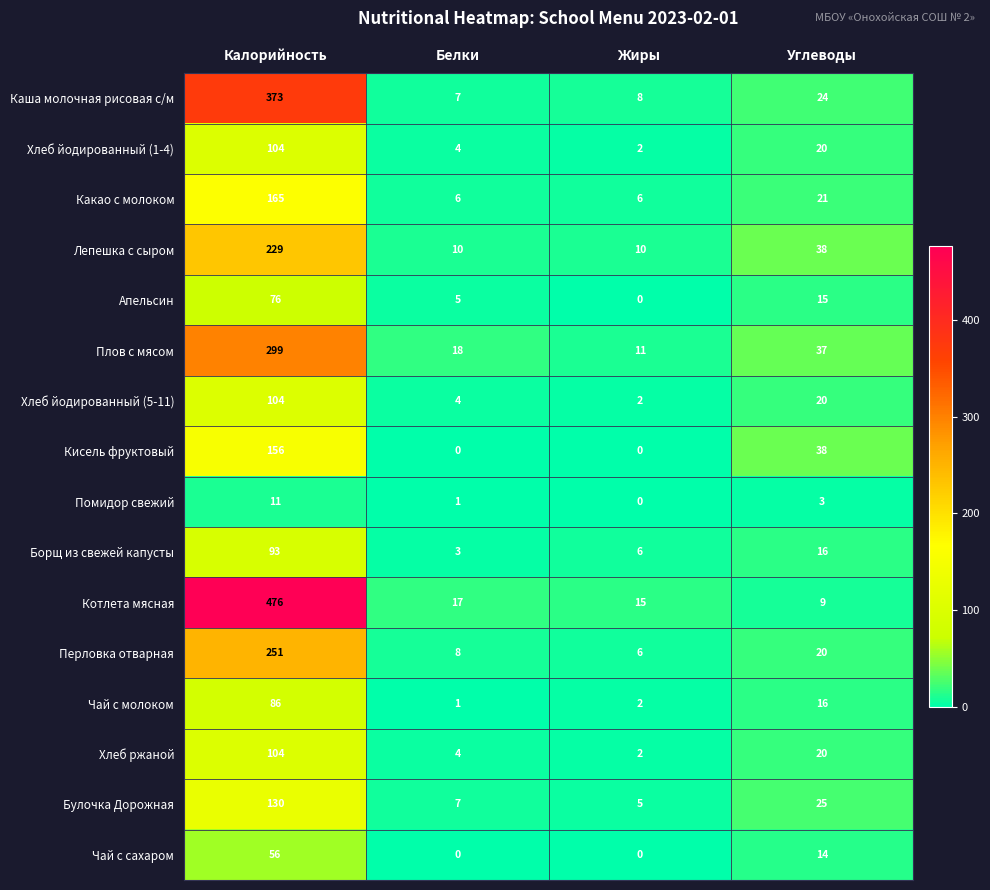

How many data points does each series have?

4